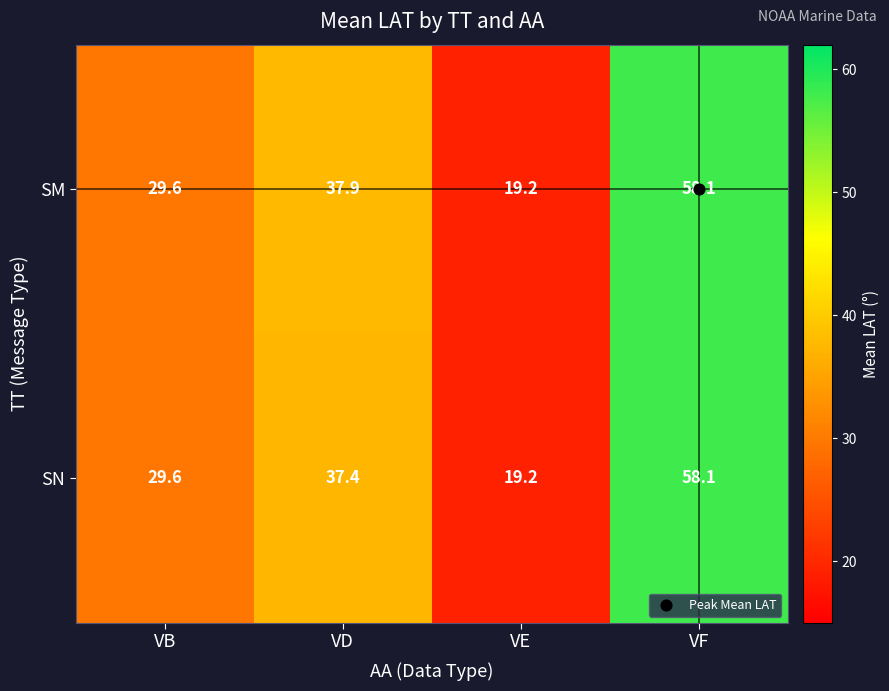

Is it true that SN equals 29.6 at VB?

True